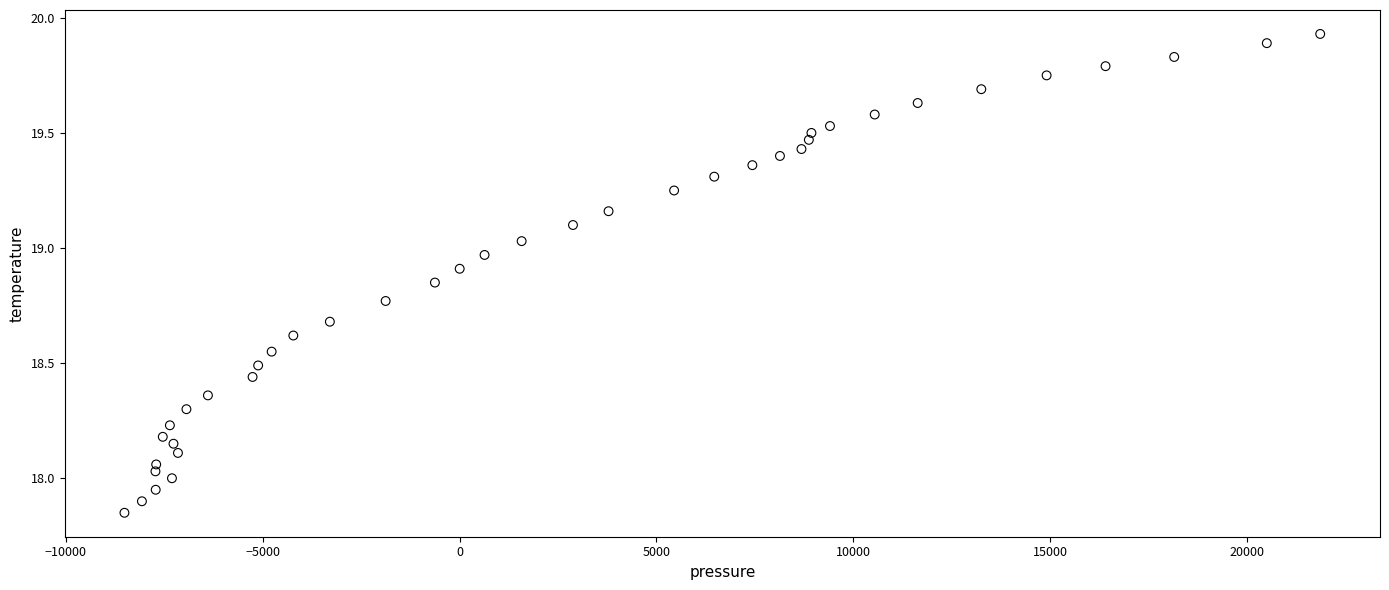

What is the range of X values (max minus min)?

30366.9